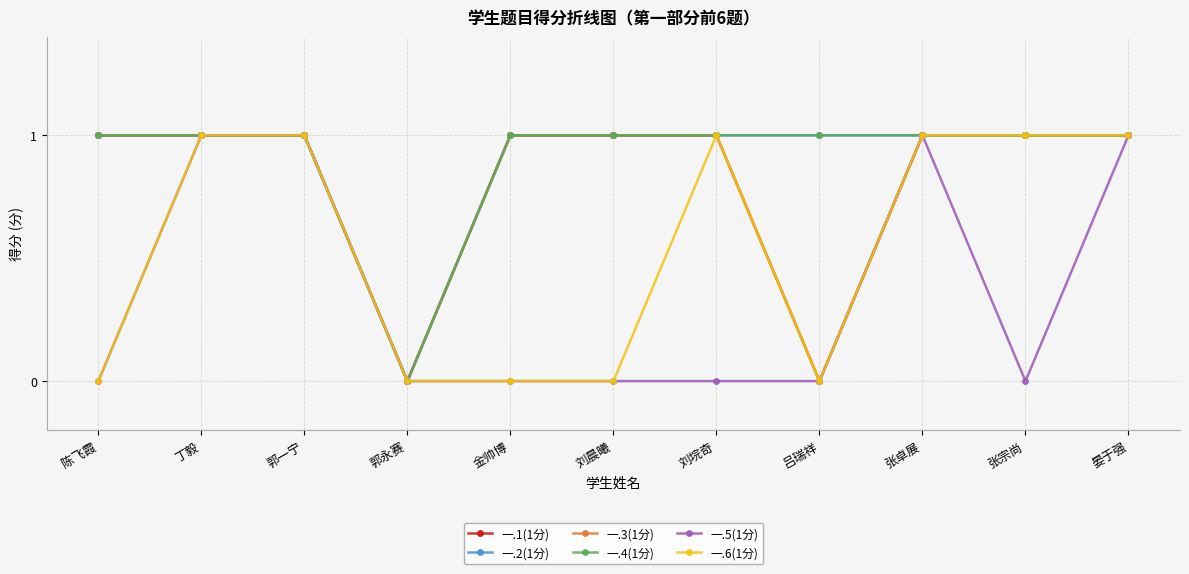

True or false: 一.3(1分) and 一.4(1分) intersect in this chart.

False